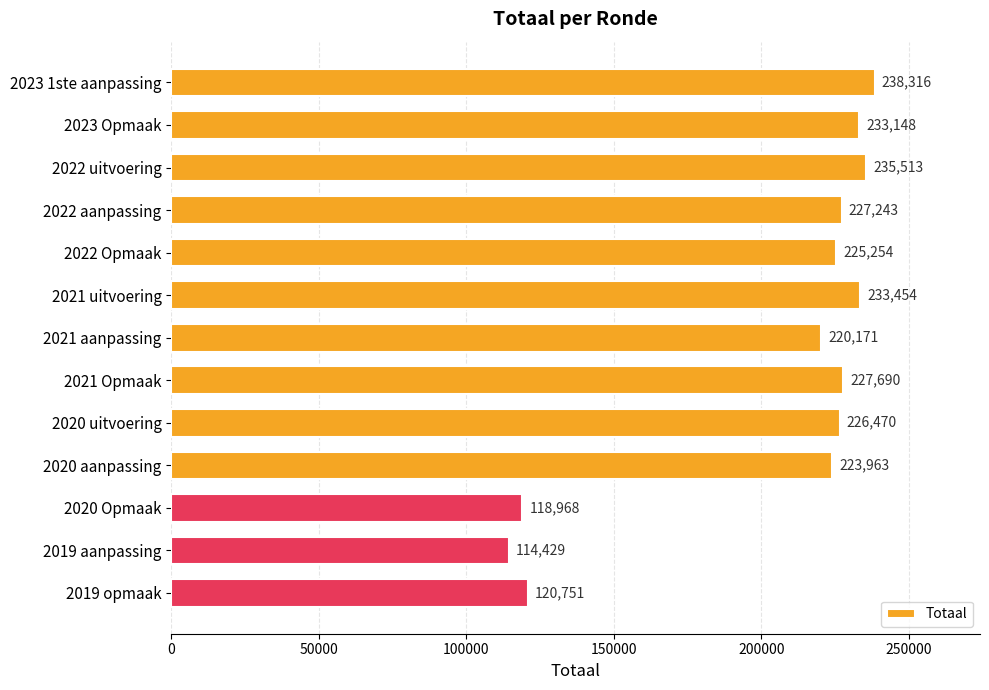

Is it true that the value at 2020 Opmaak is 118968?

True